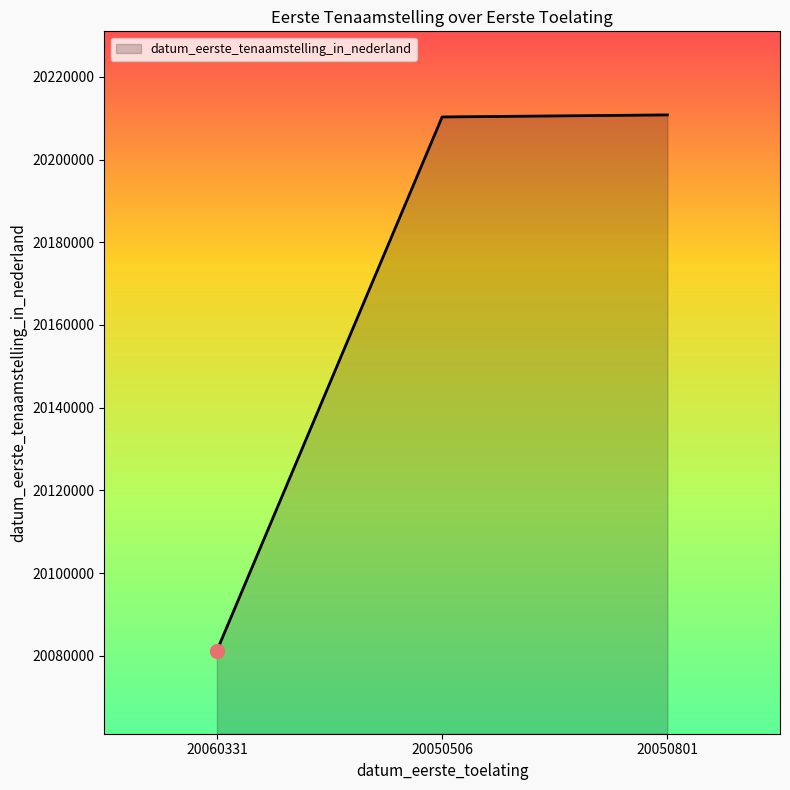

What is the change in value from 20060331 to 20050801?

+129599